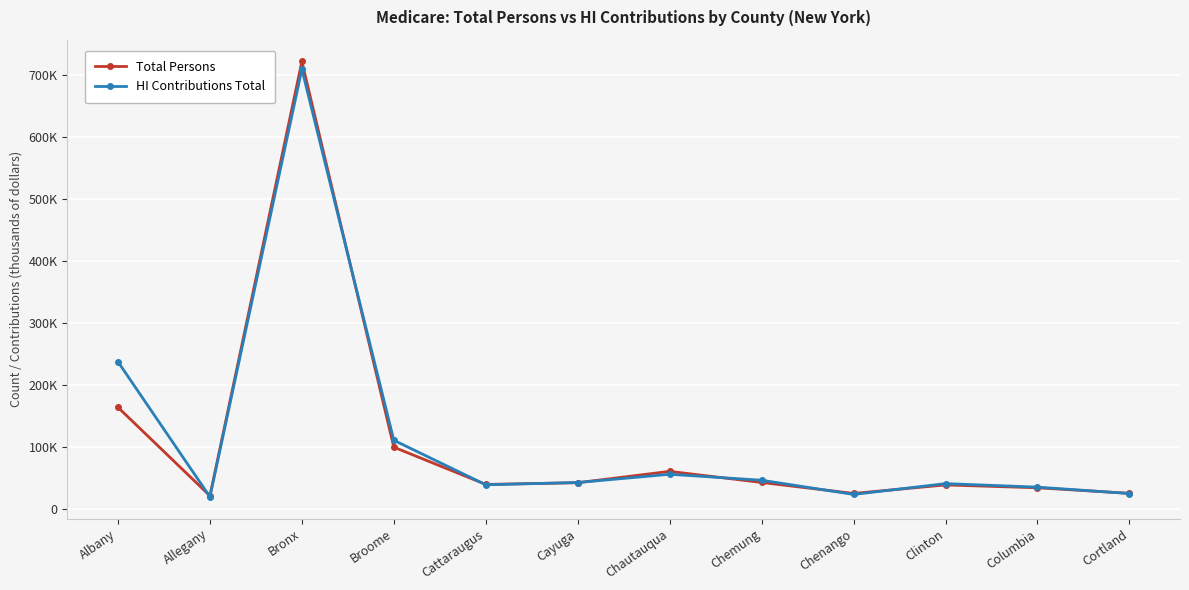

List the series in order of their overall mean, lowest first.

Total Persons, HI Contributions Total